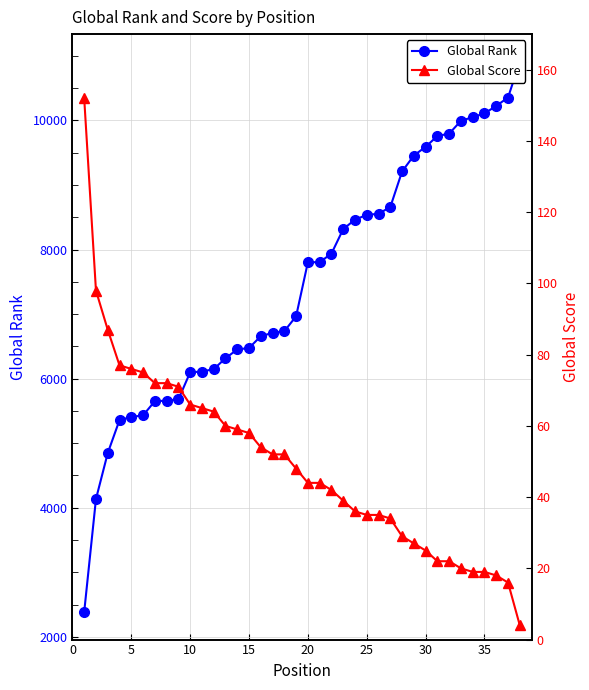

How many values in the Global Rank series exceed 7804?

18